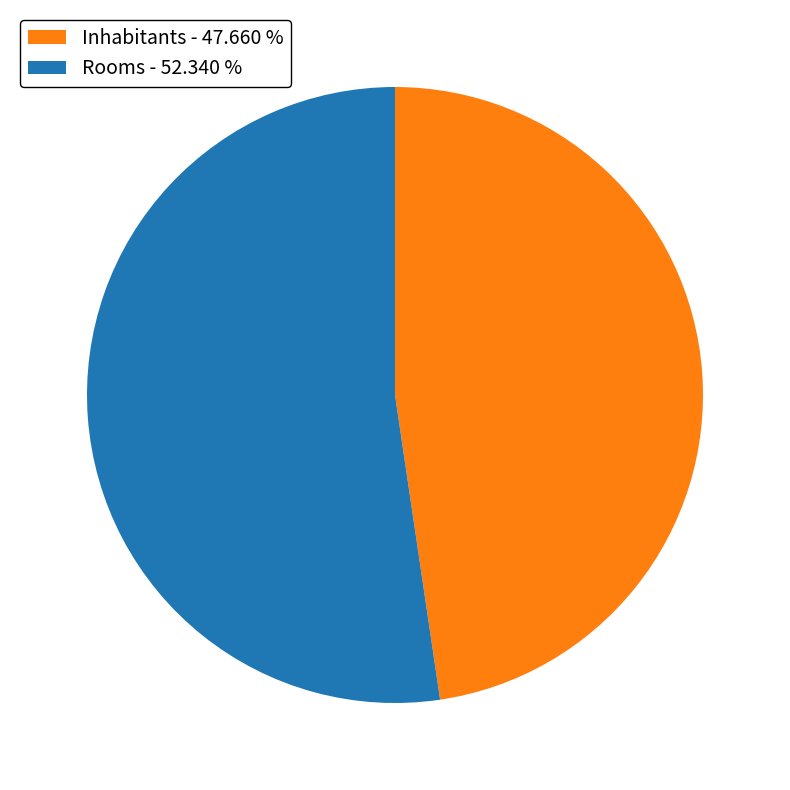

What is the smallest slice in the pie chart?

Inhabitants